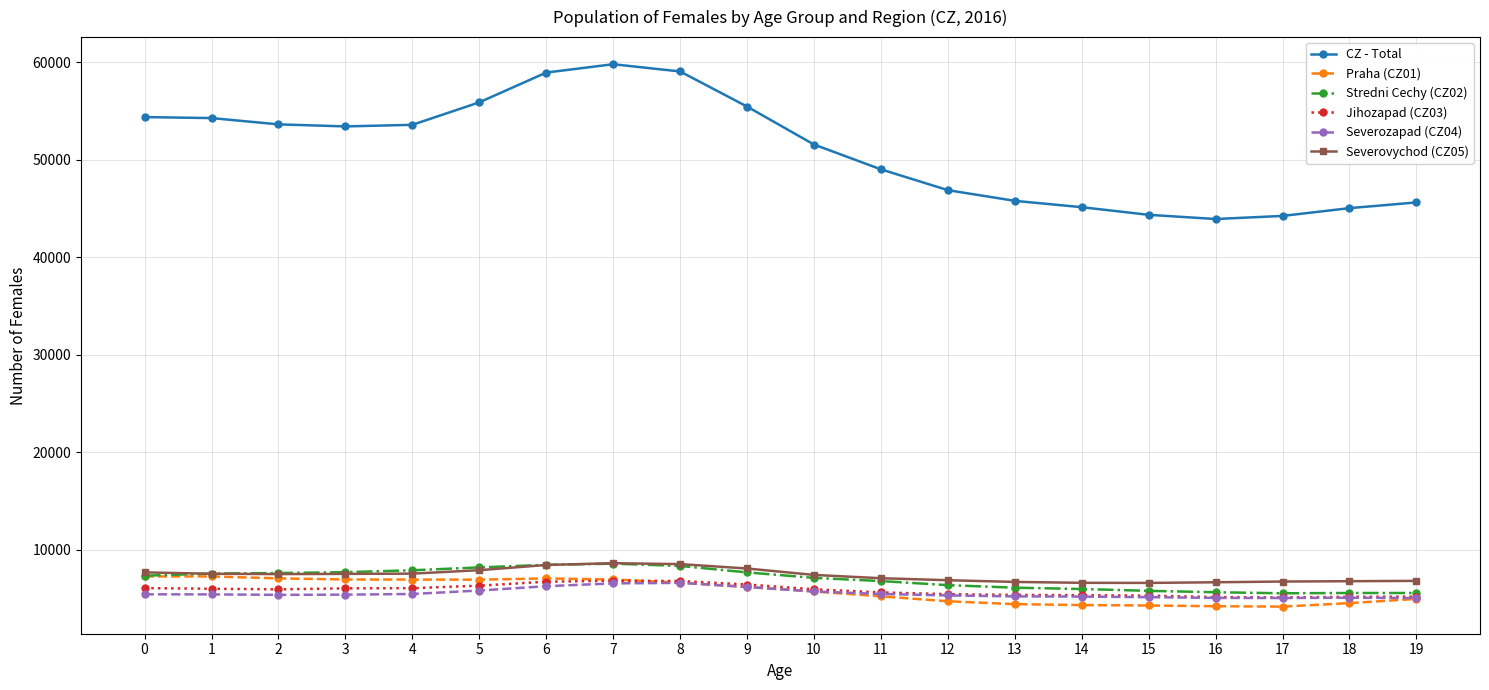

Is the value of Jihozapad (CZ03) at 0 greater than the value of Severozapad (CZ04) at 16?

Yes